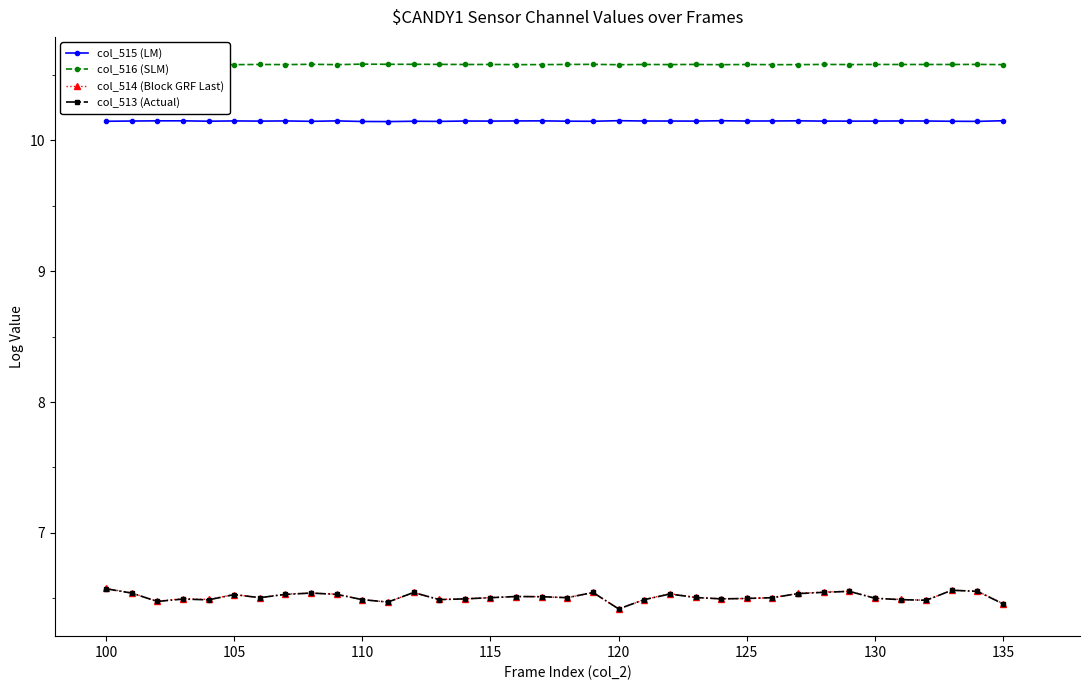

What is the value of the col_516 (SLM) point at the 32nd from the left?

10.6